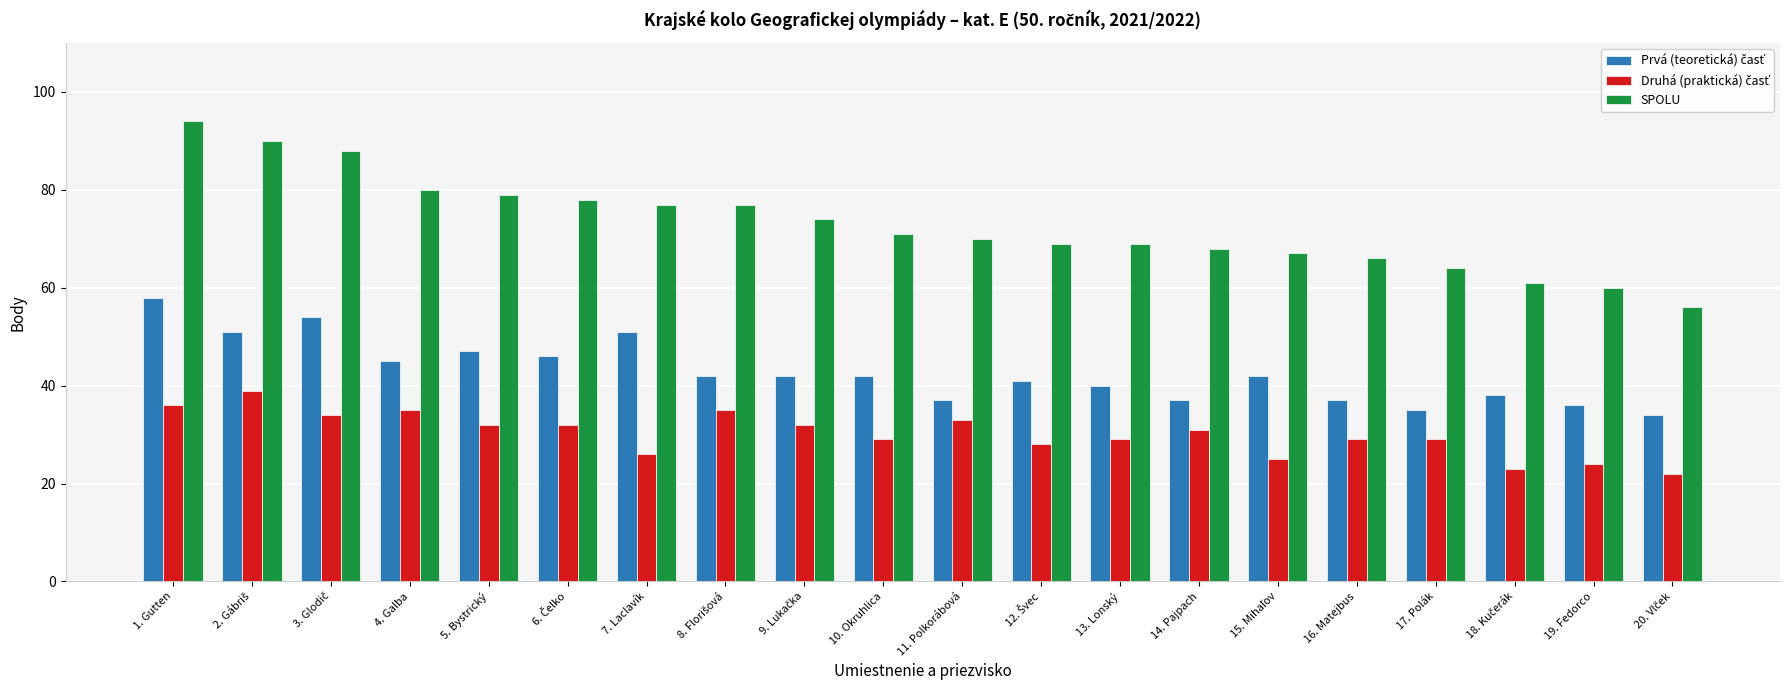

What position from the left is 7. Laclavík?

7